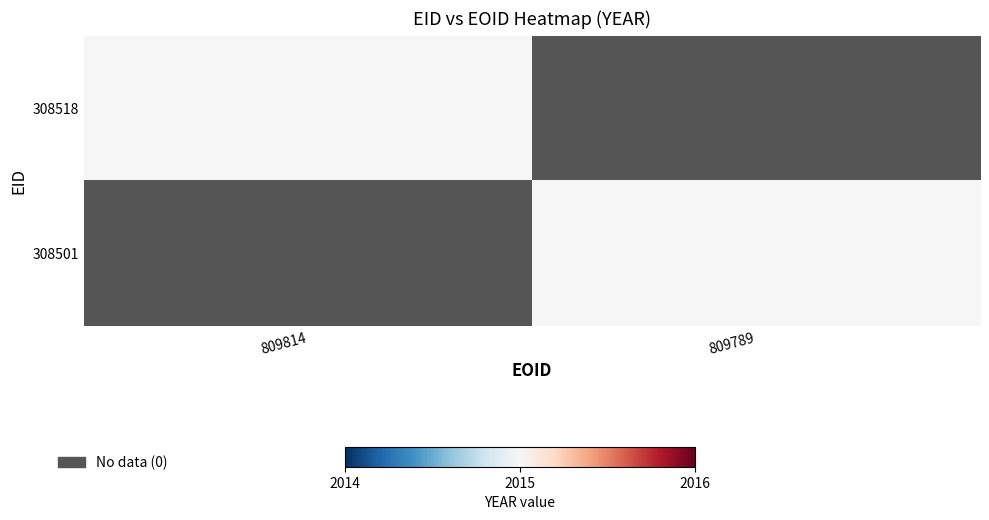

How many 308501 values are between 0 and 2015?

2